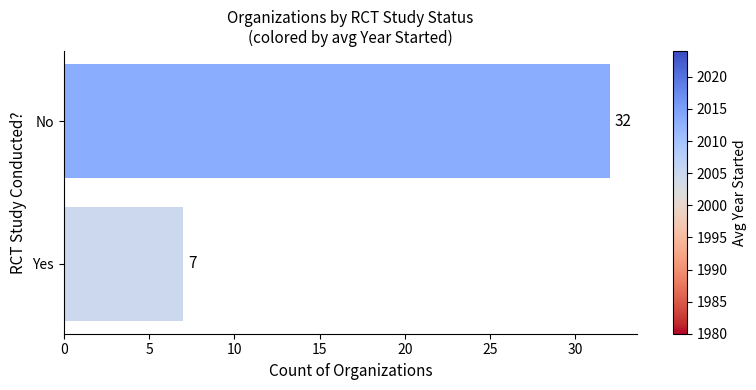

What is the sum of all values?

39